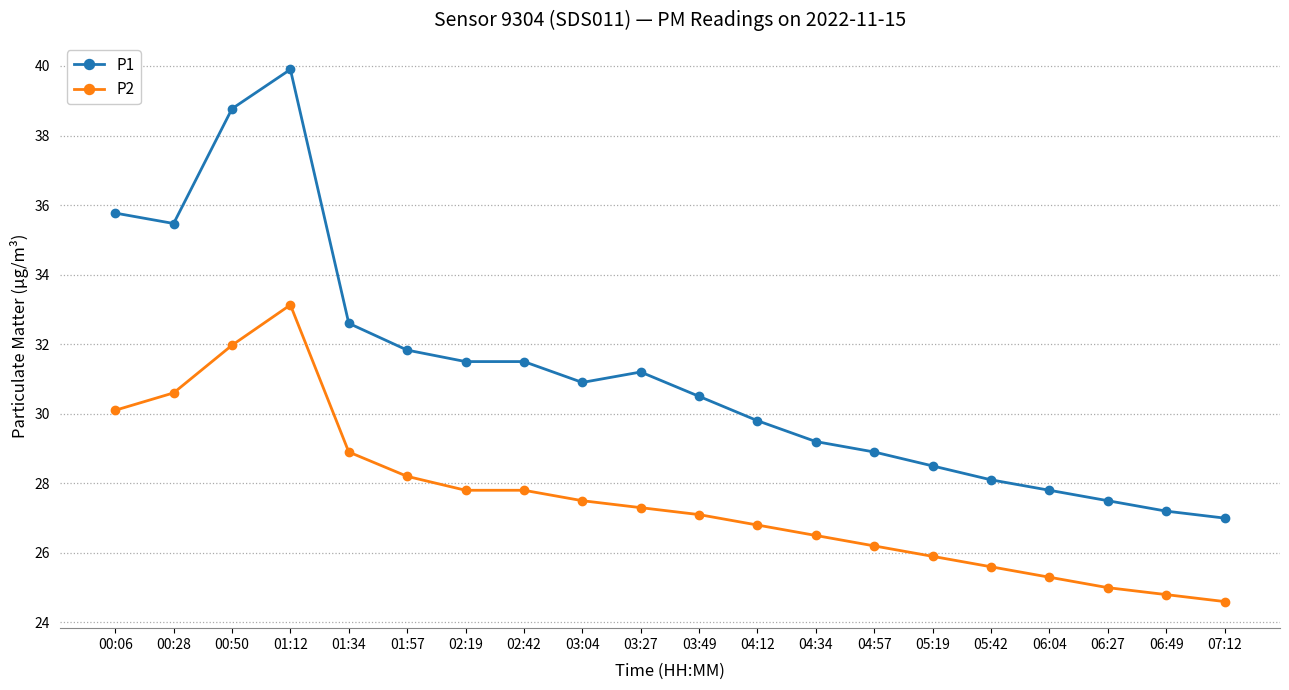

What is the greatest value displayed?

39.9